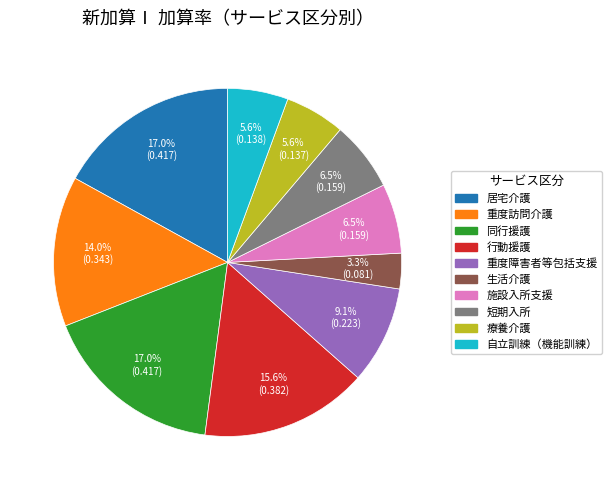

Does any single category account for the majority?

No